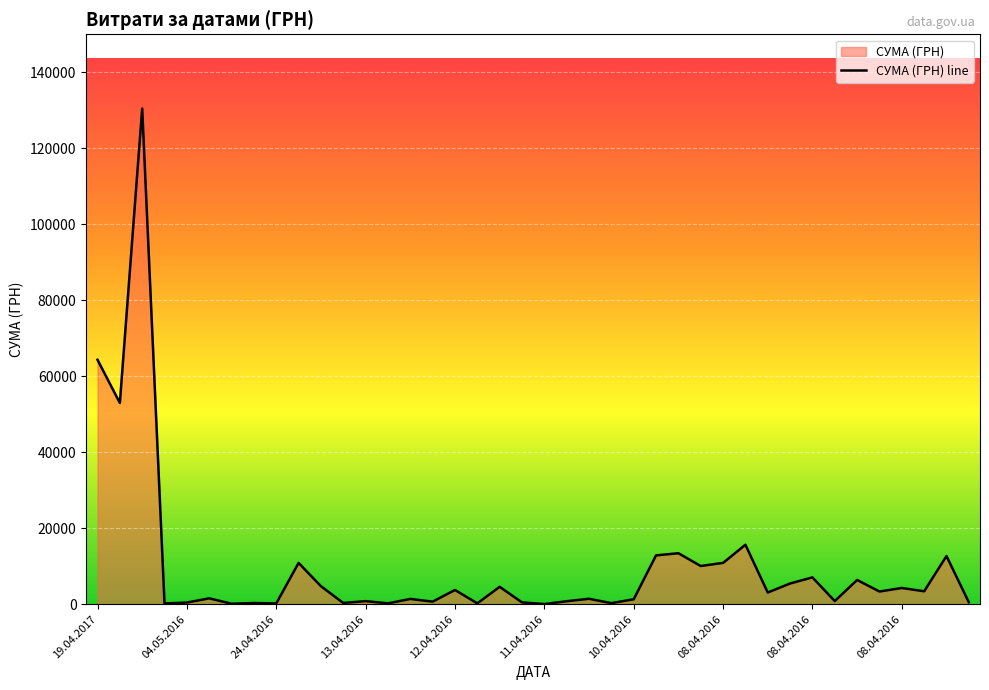

At which category does the data reach its first local peak?

29.07.2016